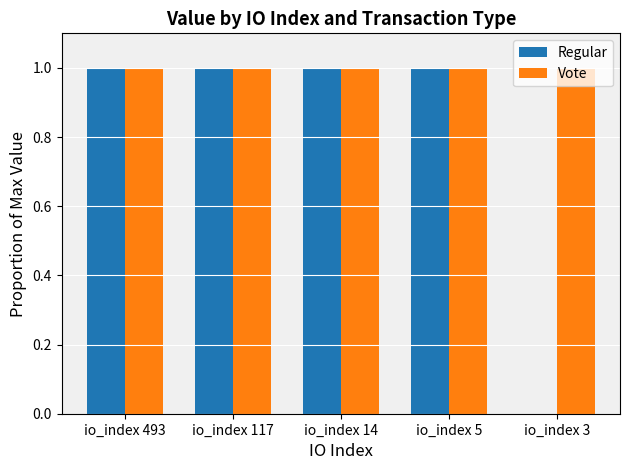

Reading left to right, transcribe all the data shown in this chart.

Regular: 1.0	1.0	1.0	1.0	0.0
Vote: 1.0	1.0	1.0	1.0	1.0